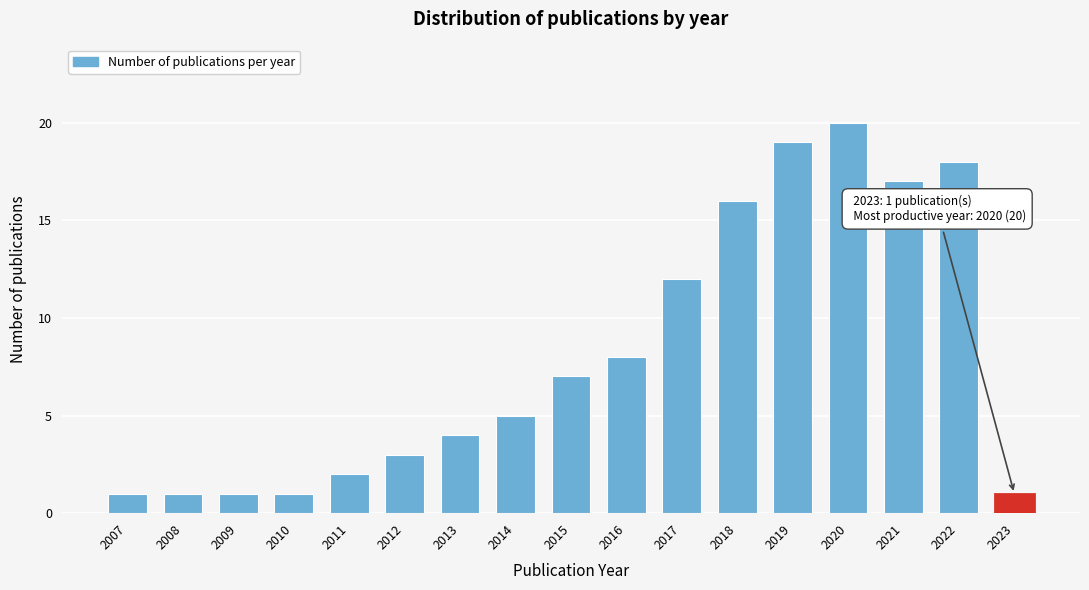

Reading left to right, transcribe all the data shown in this chart.

1	1	1	1	2	3	4	5	7	8	12	16	19	20	17	18	1